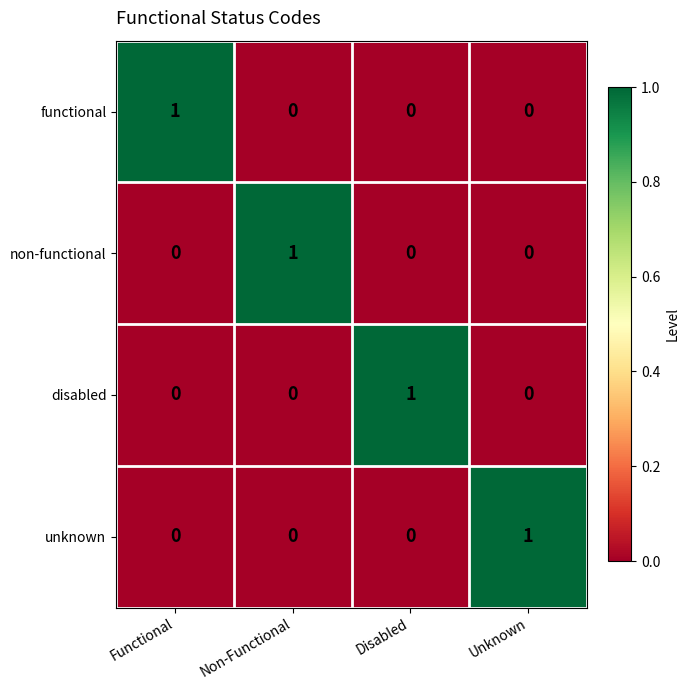

At how many categories does at least one series exceed 0?

4